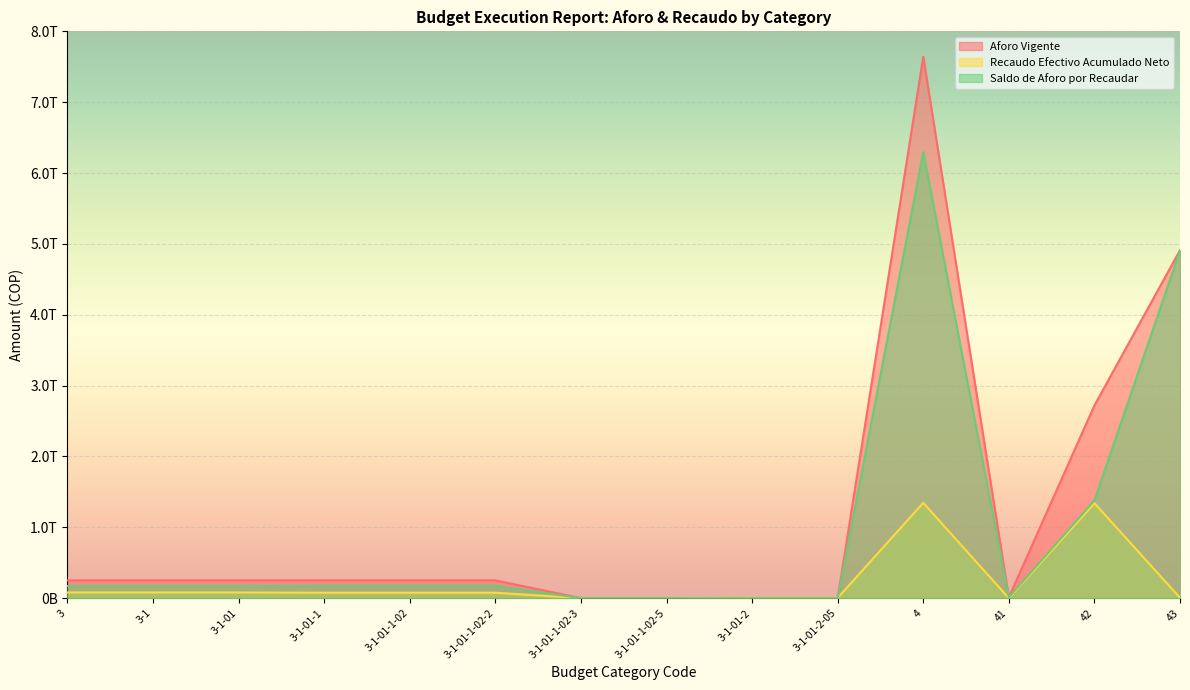

Which has a higher value, 3-1-01-1-02-3 or 3-1-01-1?

3-1-01-1